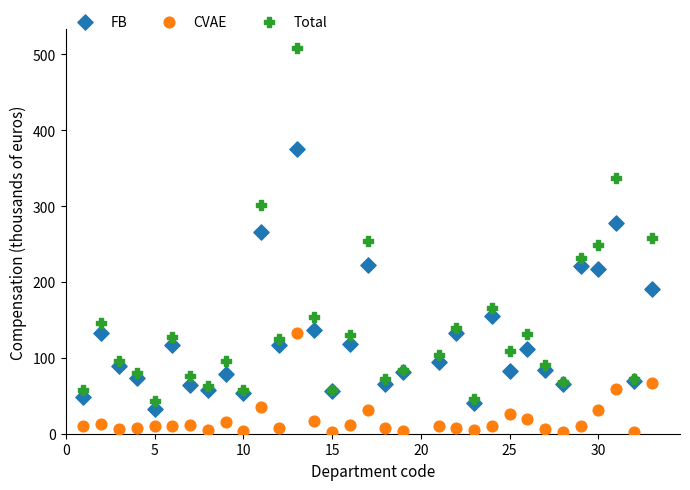

Which series reaches the minimum Y coordinate?

CVAE